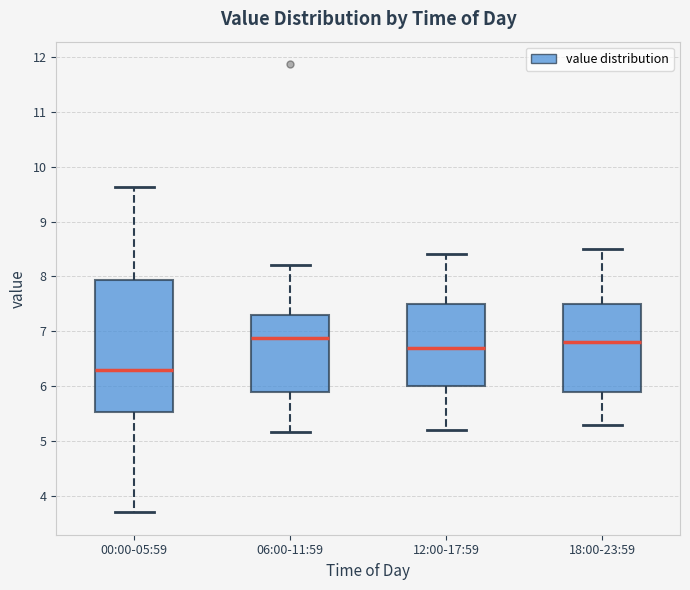

Reading left to right, transcribe this box plot: for each box, give where its median line is, the range the box spans, and where its two whiskers end, as read against the y-axis. The values are not printed on the chart, so give them approximately, as read against the axis.

00:00-05:59: median 6.3, box 5.5 to 7.9, whiskers 3.7 to 9.6
06:00-11:59: median 6.9, box 5.9 to 7.3, whiskers 5.2 to 8.2
12:00-17:59: median 6.7, box 6.0 to 7.5, whiskers 5.2 to 8.4
18:00-23:59: median 6.8, box 5.9 to 7.5, whiskers 5.3 to 8.5